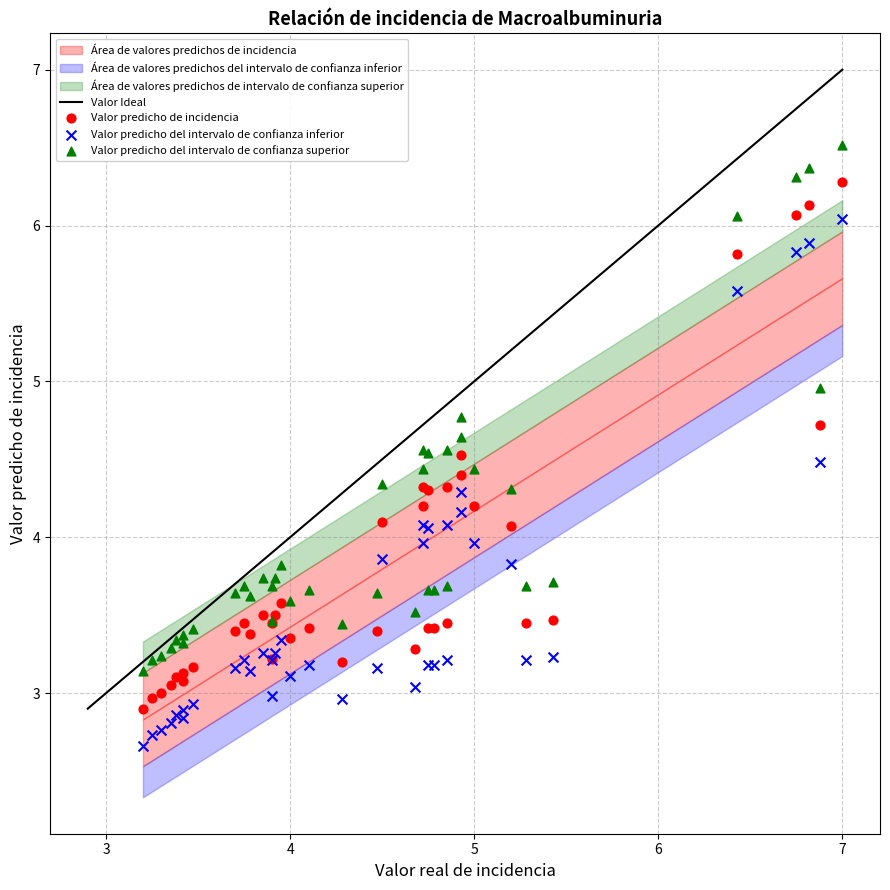

Which series contains the lowest Y value?

Valor predicho del intervalo de confianza inferior